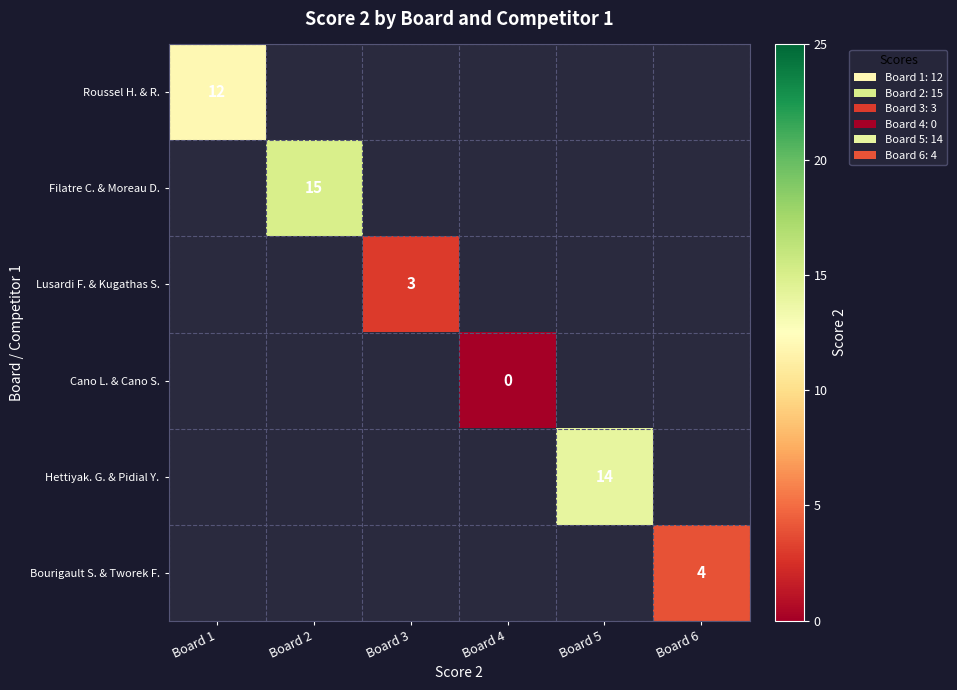

The Bourigault S. & Tworek F. series shows 4 at Board 6. True or false?

True